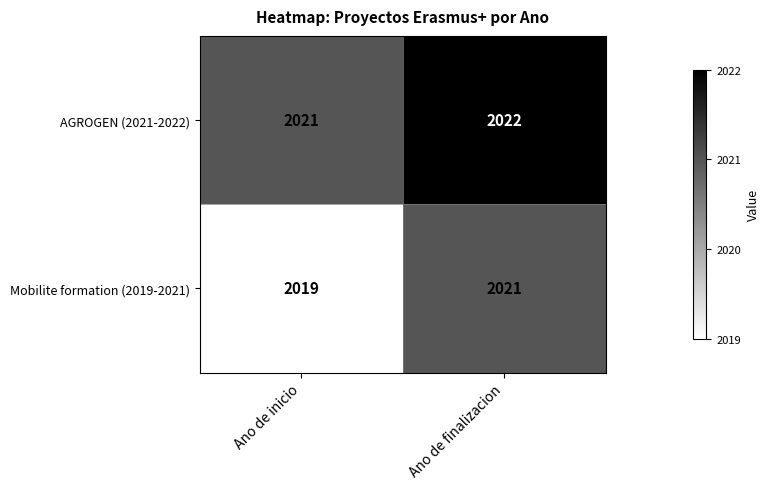

Which category has the lowest value in the Mobilite formation (2019-2021) series?

Ano de inicio